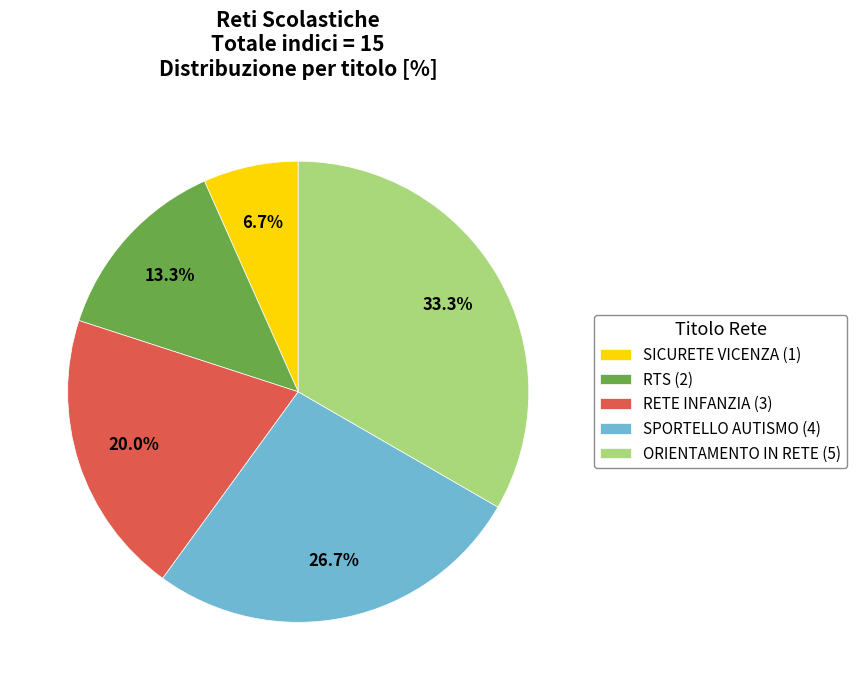

To the nearest percent, what percentage of the pie is RTS?

13%